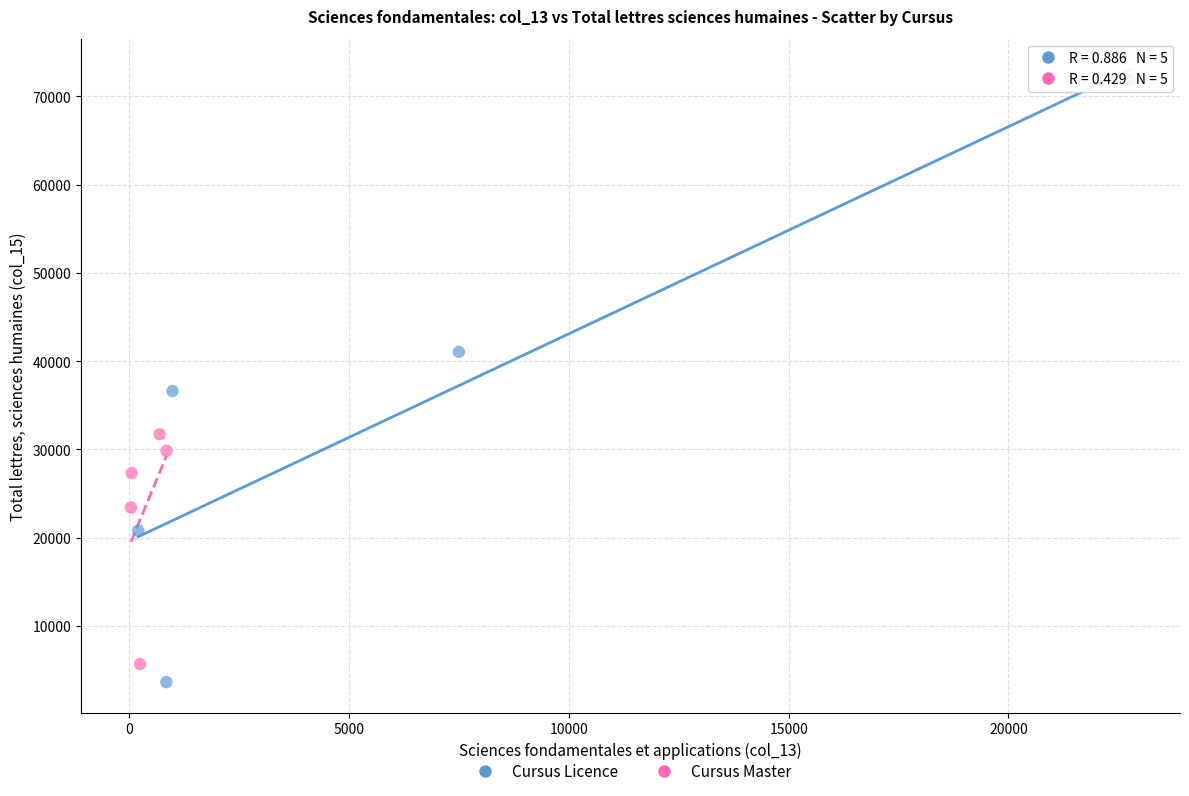

Which series reaches the maximum Y coordinate?

Cursus Licence